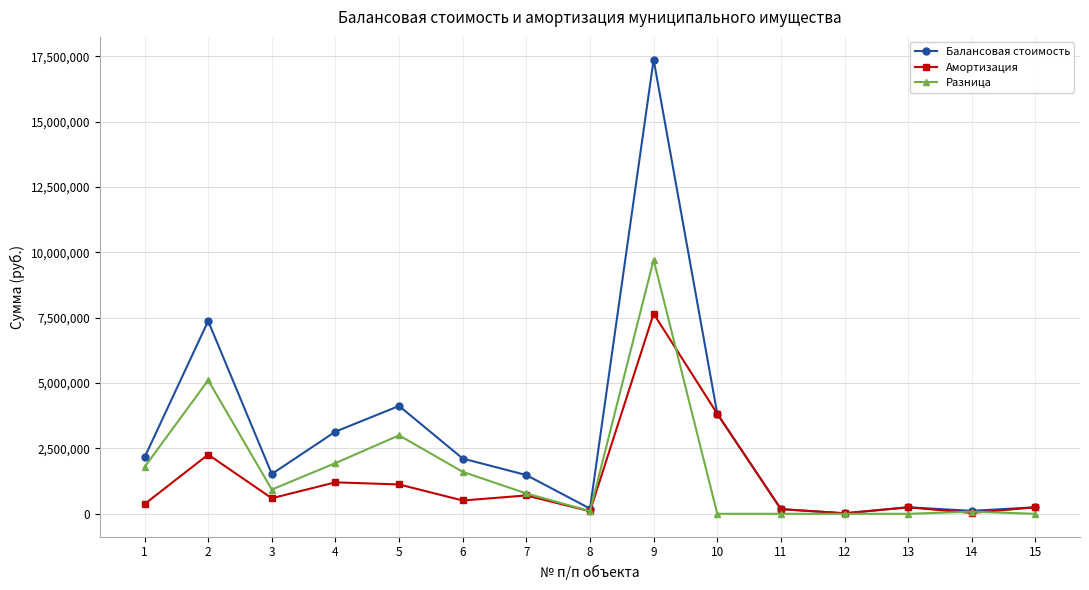

What is the average value of the Разница series?

1670052.5